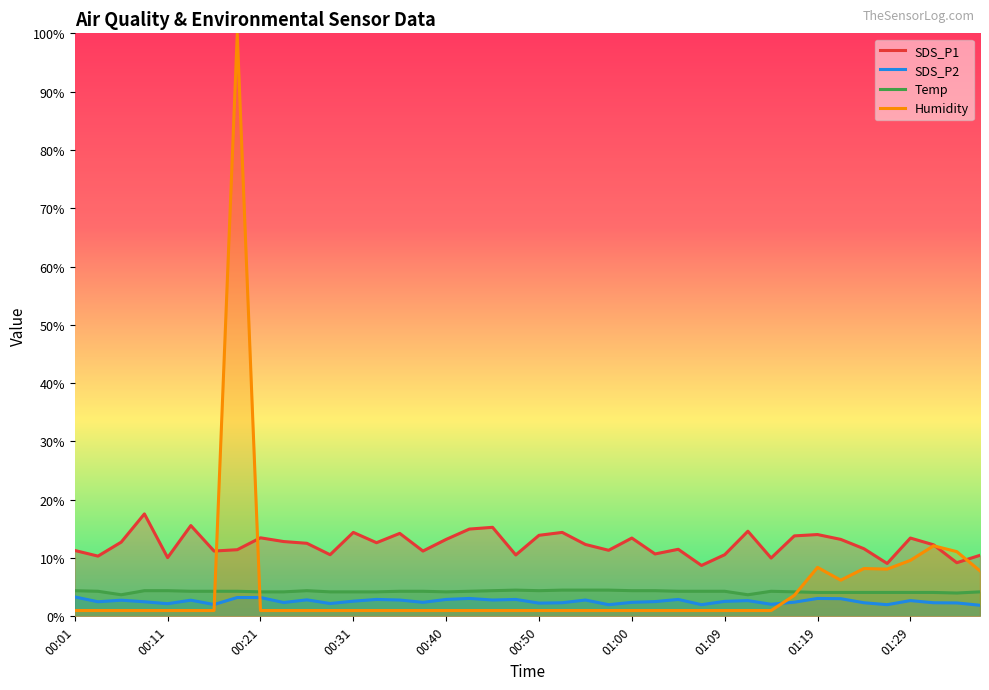

What is the spread (max minus min) of values at 17?

14.0